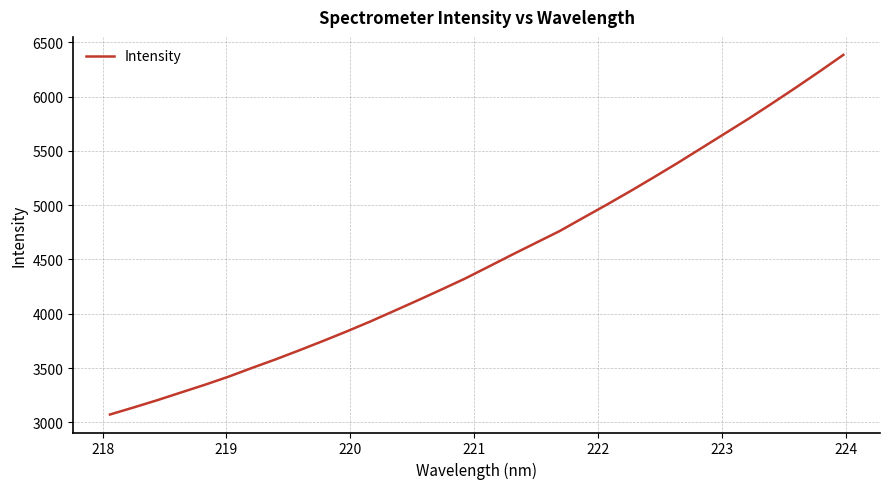

What is the smallest value displayed?

3072.0